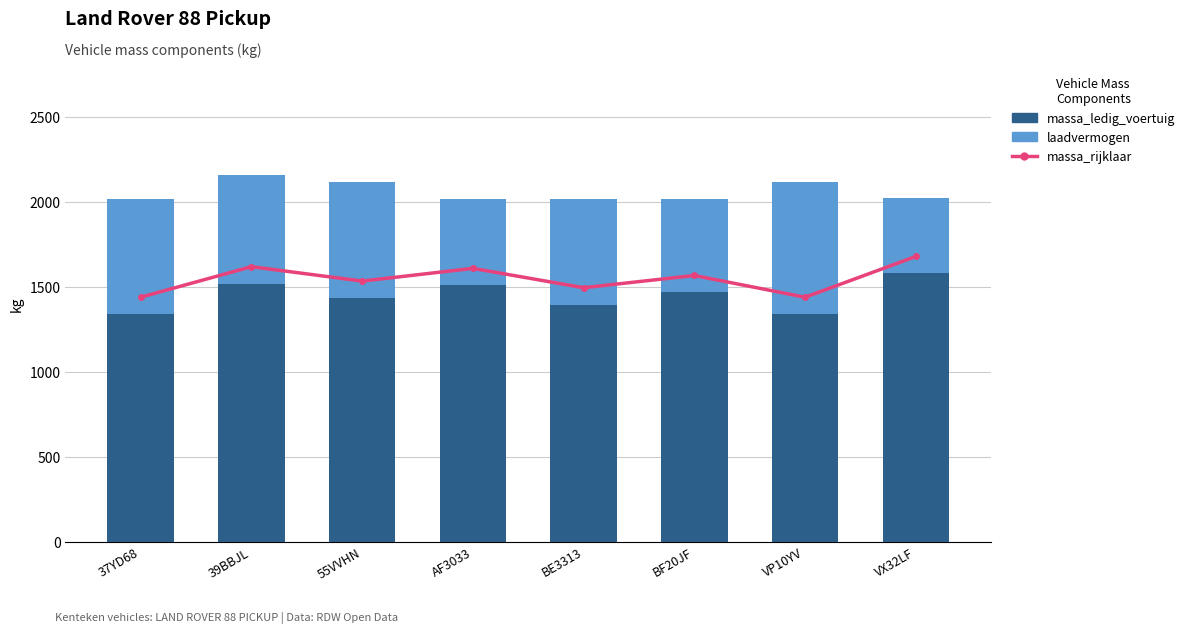

Where does the massa_ledig_voertuig series first go above 1468?

39BBJL